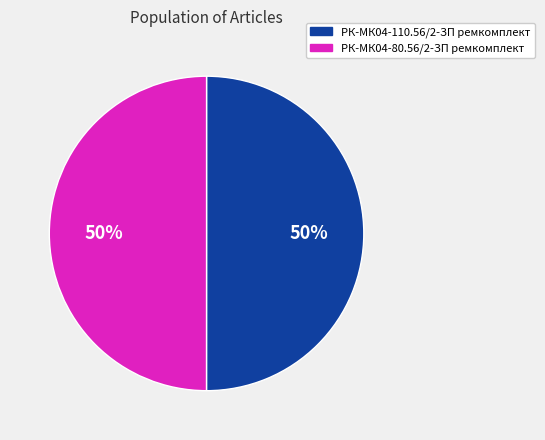

True or false: РК-МК04-80.56/2-ЗП ремкомплект accounts for 64% of the total.

False